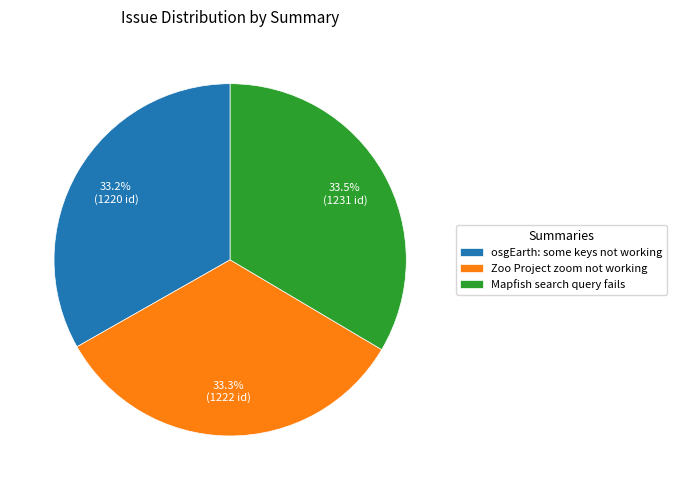

Does Mapfish search query fails account for over 50% of the chart?

No